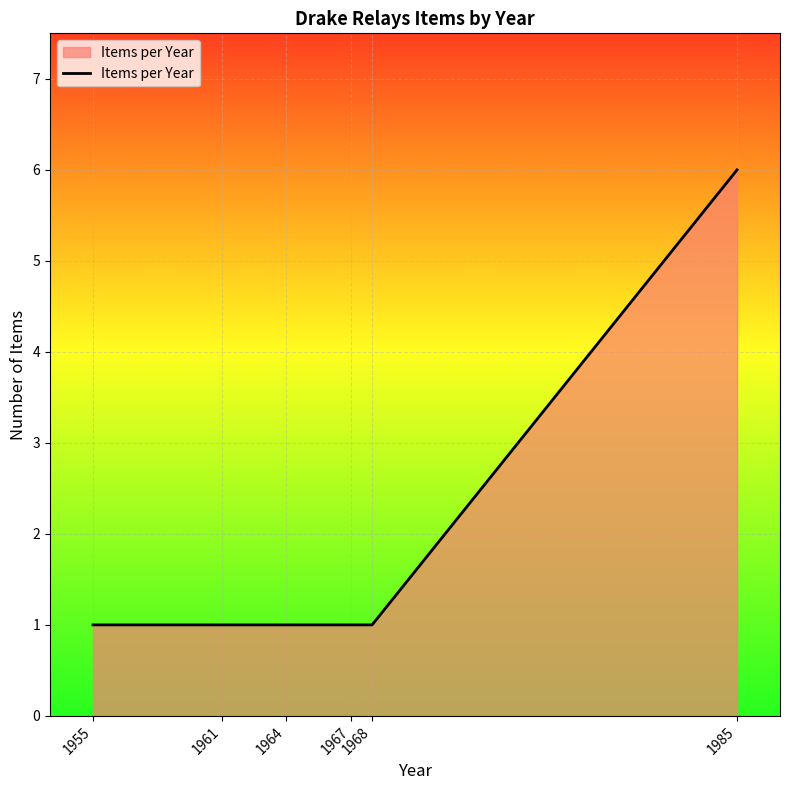

What is the maximum value shown in the chart?

6